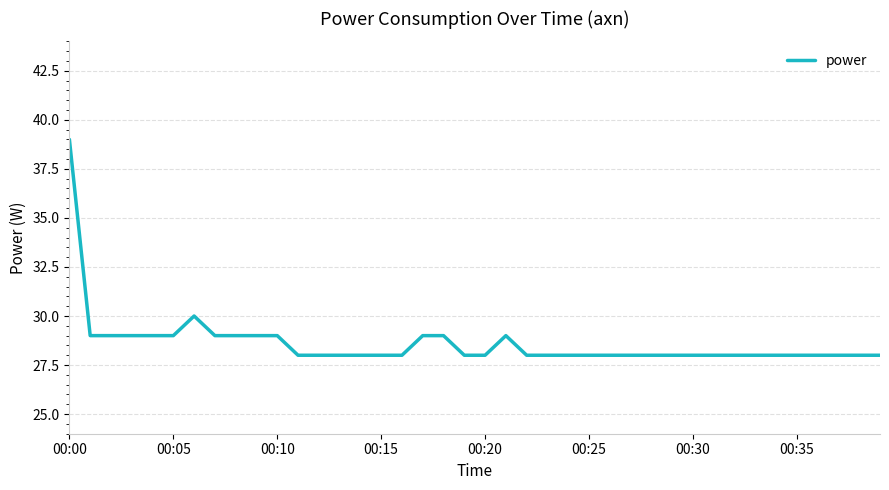

What is the greatest value displayed?

39